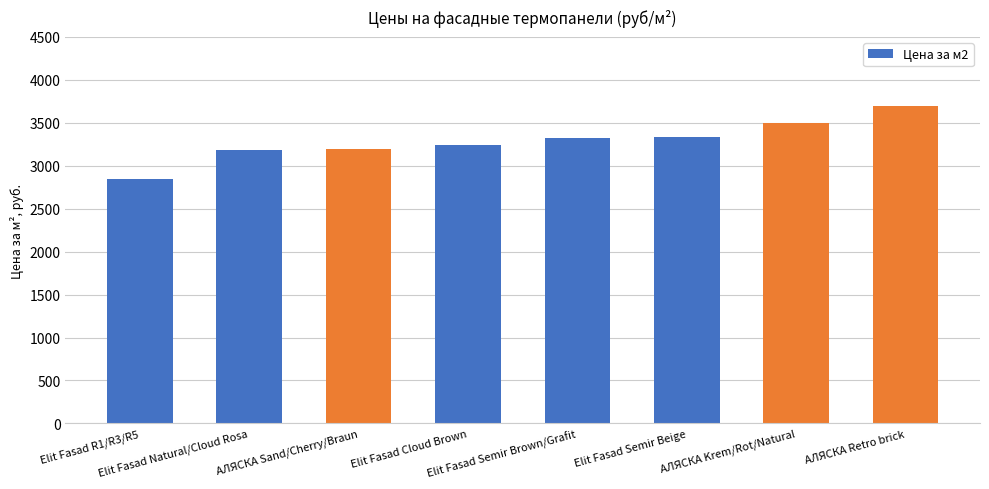

What is the value of the 1st bar from the left?

2850